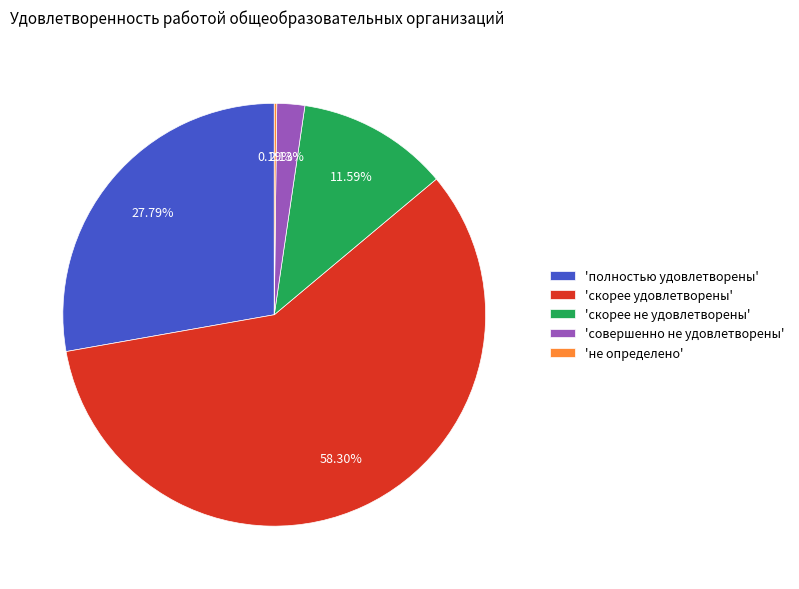

Does 'совершенно не удовлетворены' represent more than half of the total?

No